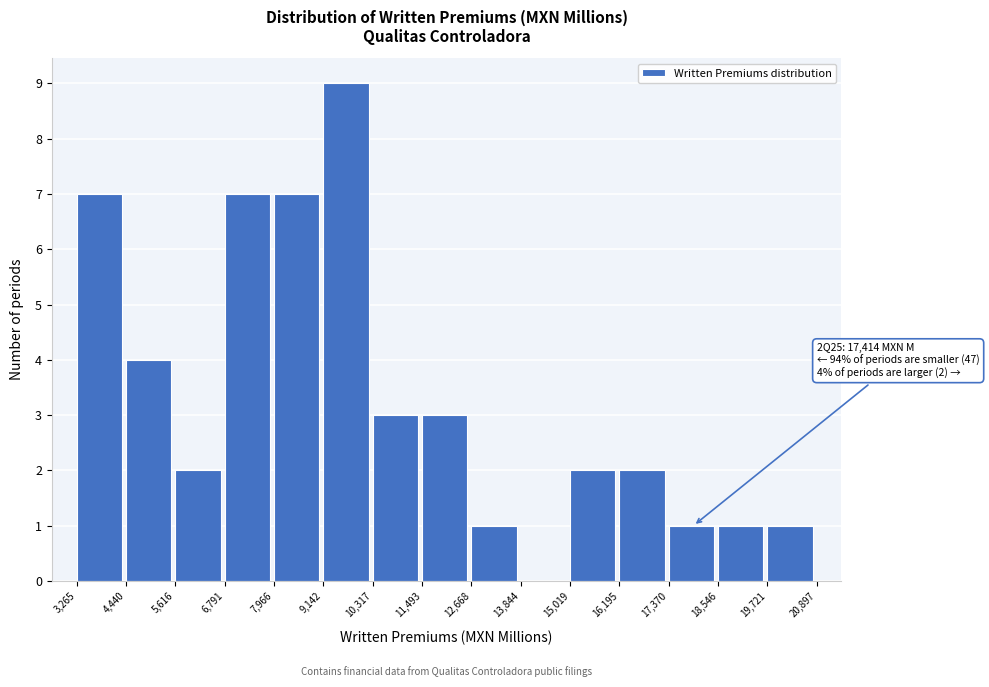

Over which range of the x-axis is the bar tallest?

9,142 to 10,317